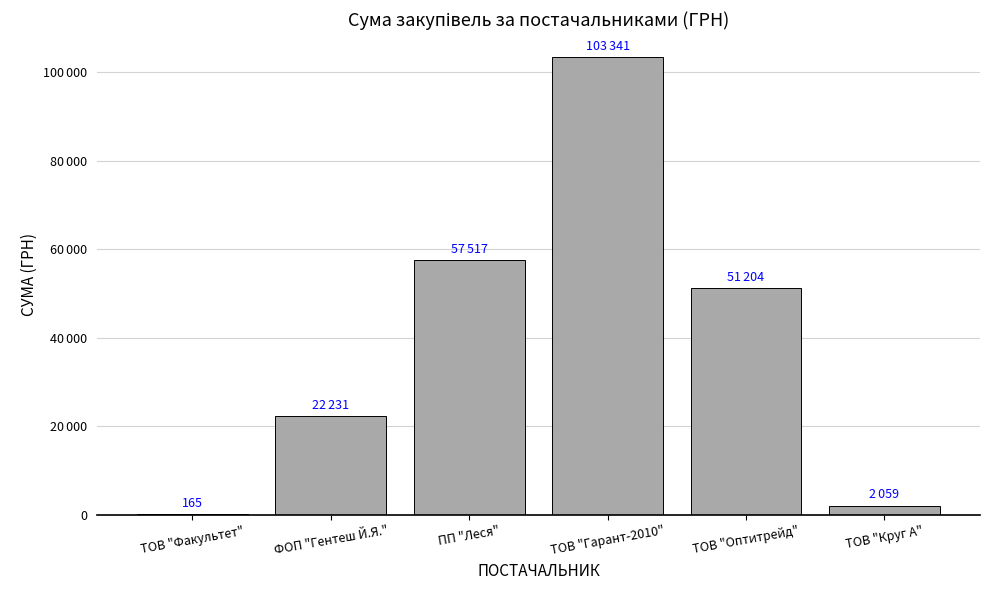

List the labels in order of value, smallest first.

ТОВ "Факультет", ТОВ "Круг А", ФОП "Гентеш Й.Я.", ТОВ "Оптитрейд", ПП "Леся", ТОВ "Гарант-2010"